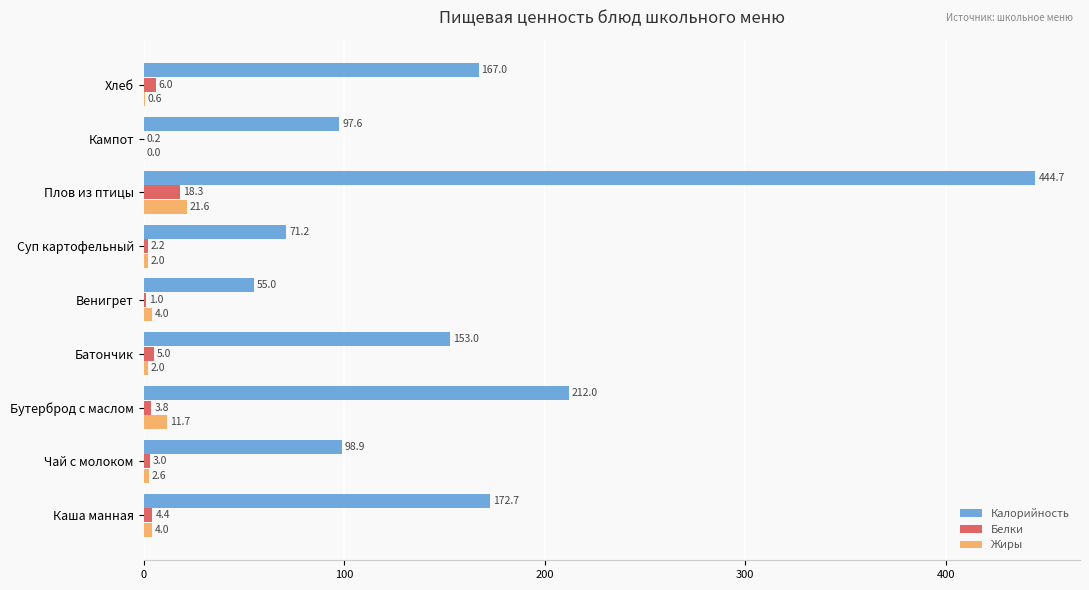

The Жиры series shows 4.0 at Венигрет. True or false?

True